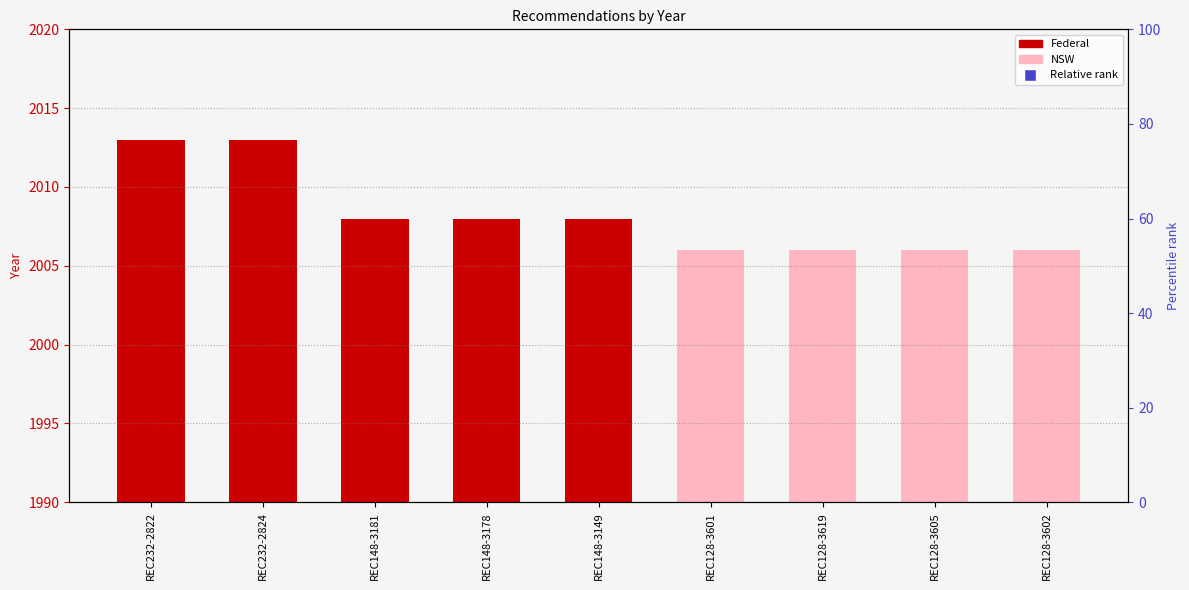

At how many categories does at least one series exceed 1630?

9